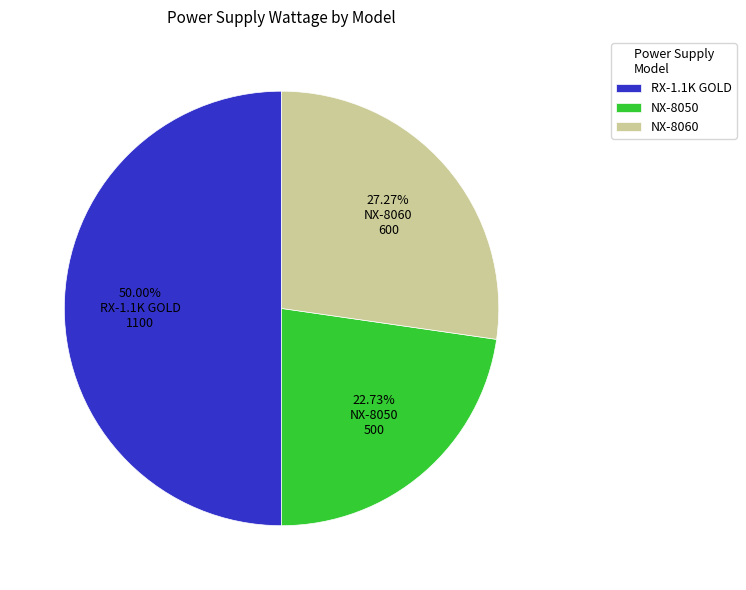

What is the smallest slice in the pie chart?

NX-8050